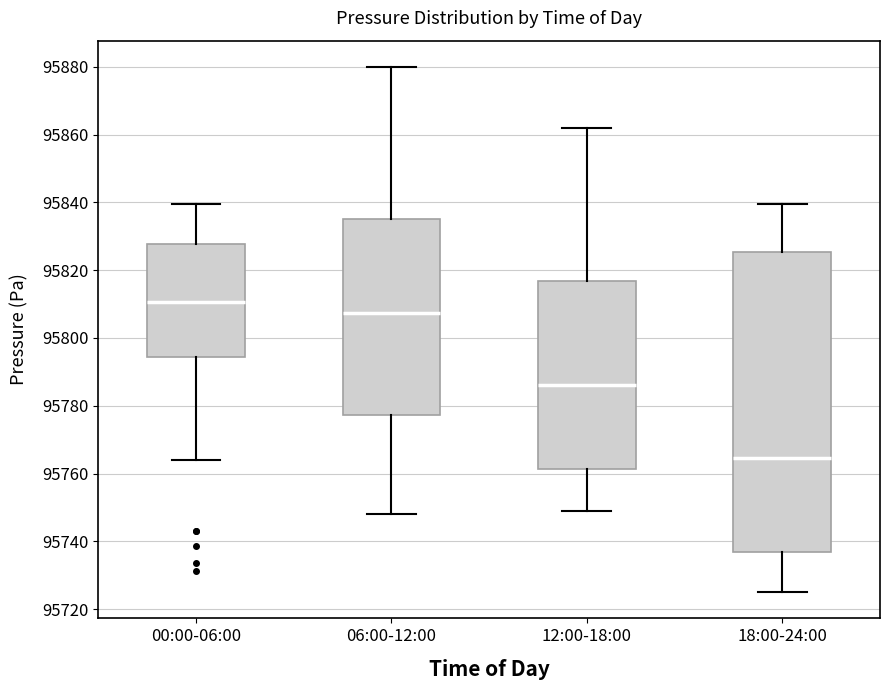

Where is the upper edge of the box for 12:00-18:00 on the y-axis? The values are not printed on the chart, so give them approximately, as read against the axis.

95816